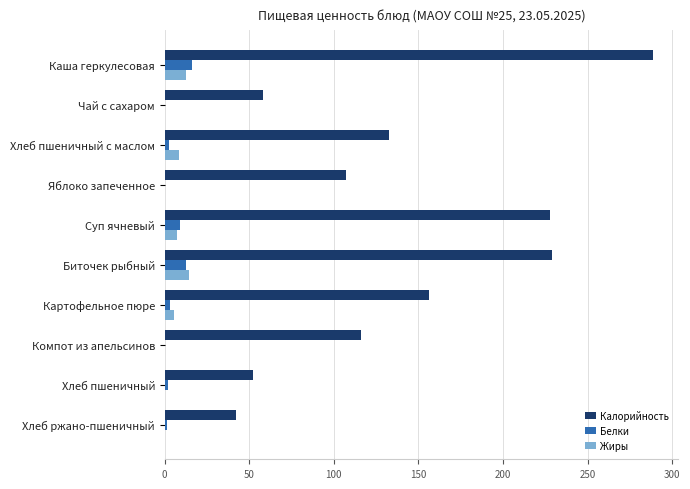

Which series changed the most between Суп ячневый and Хлеб ржано-пшеничный?

Калорийность